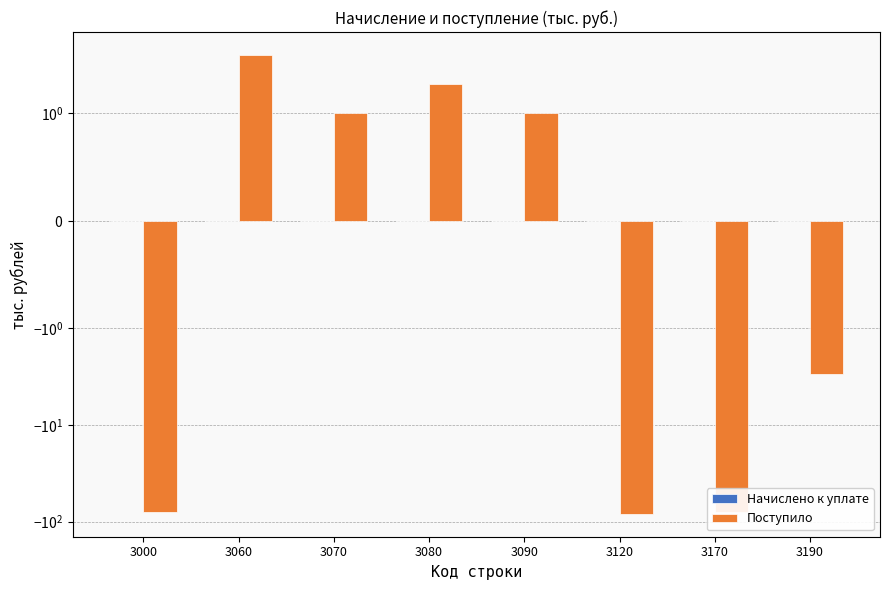

Is it true that Поступило equals 2 at 3090?

False